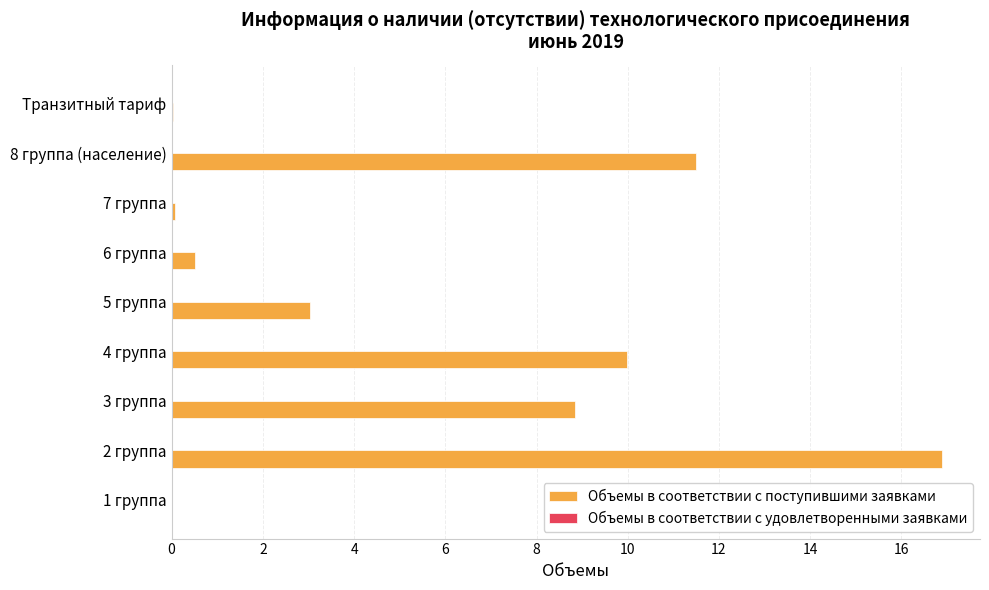

What is the change in value from 3 группа to 4 группа?

+1.2